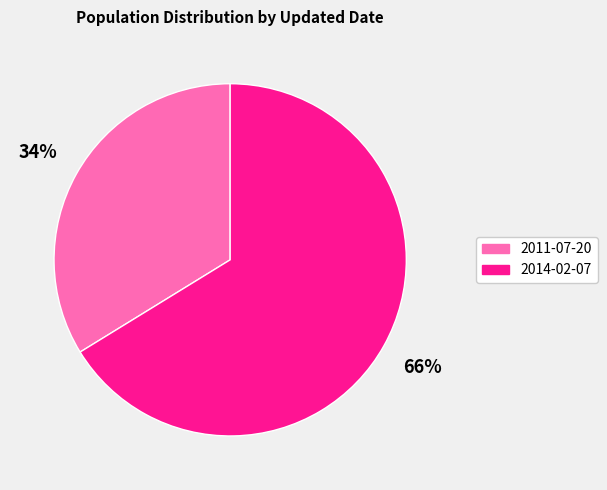

Between 2014-02-07 and 2011-07-20, which is larger?

2014-02-07